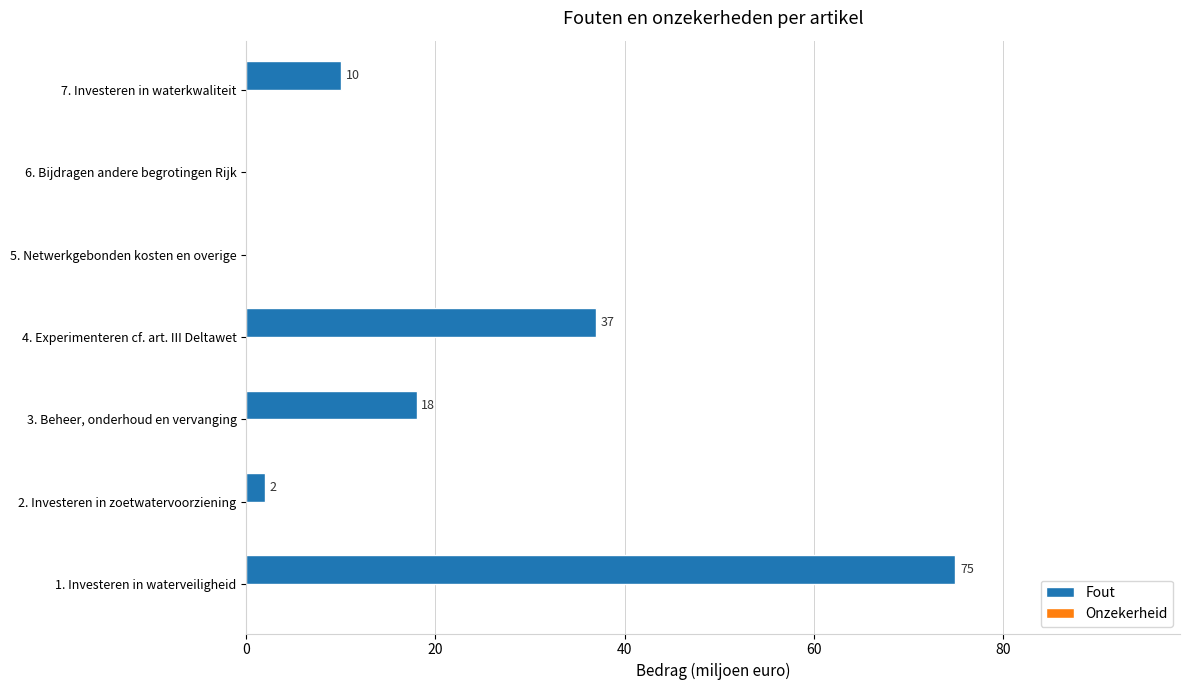

True or false: the data shows 25 at 3. Beheer, onderhoud en vervanging.

False